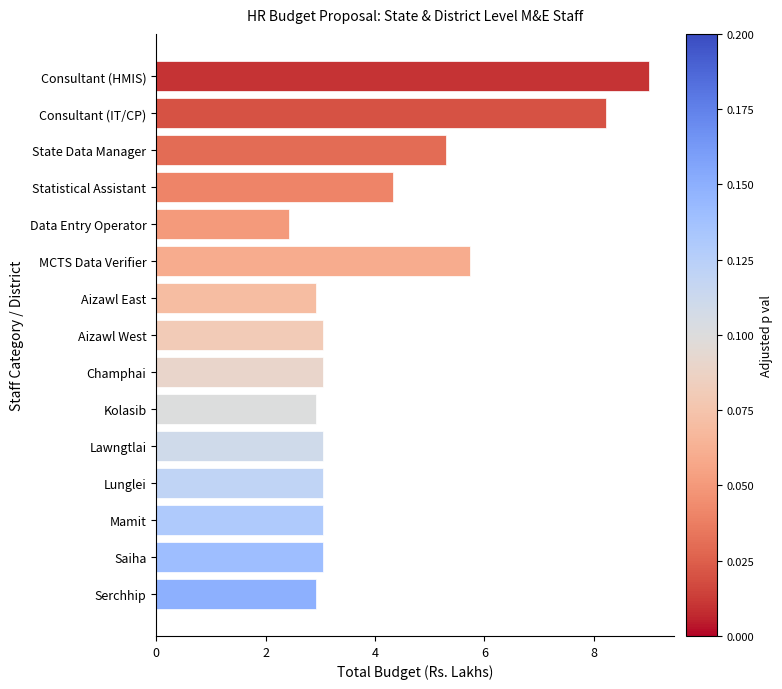

Reading bottom to top, extract all data points from this chart.

2.9	3.1	3.1	3.1	3.1	2.9	3.1	3.1	2.9	5.7	2.4	4.3	5.3	8.2	9.0